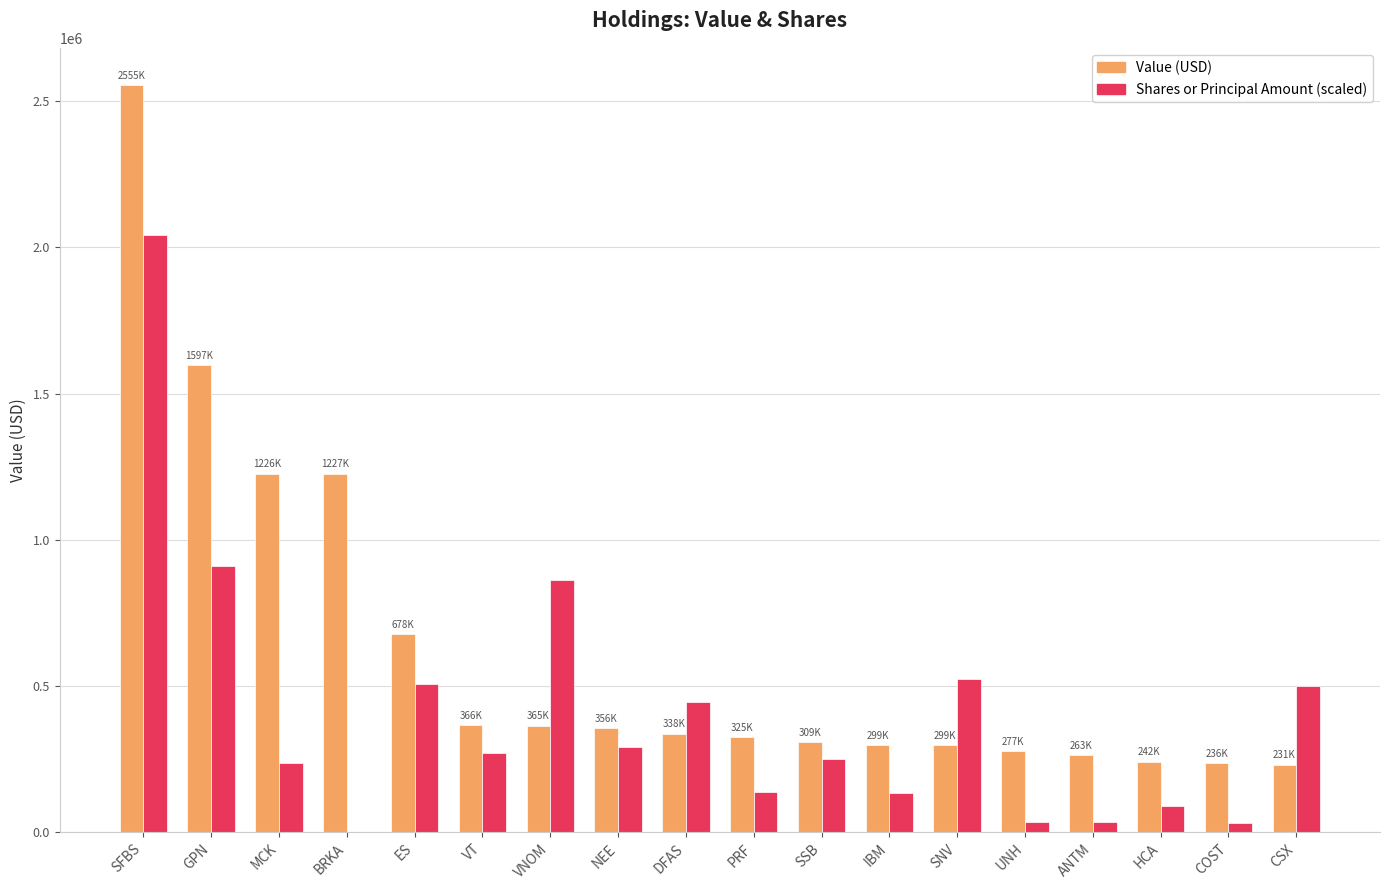

What is the greatest value displayed?

2555000.0